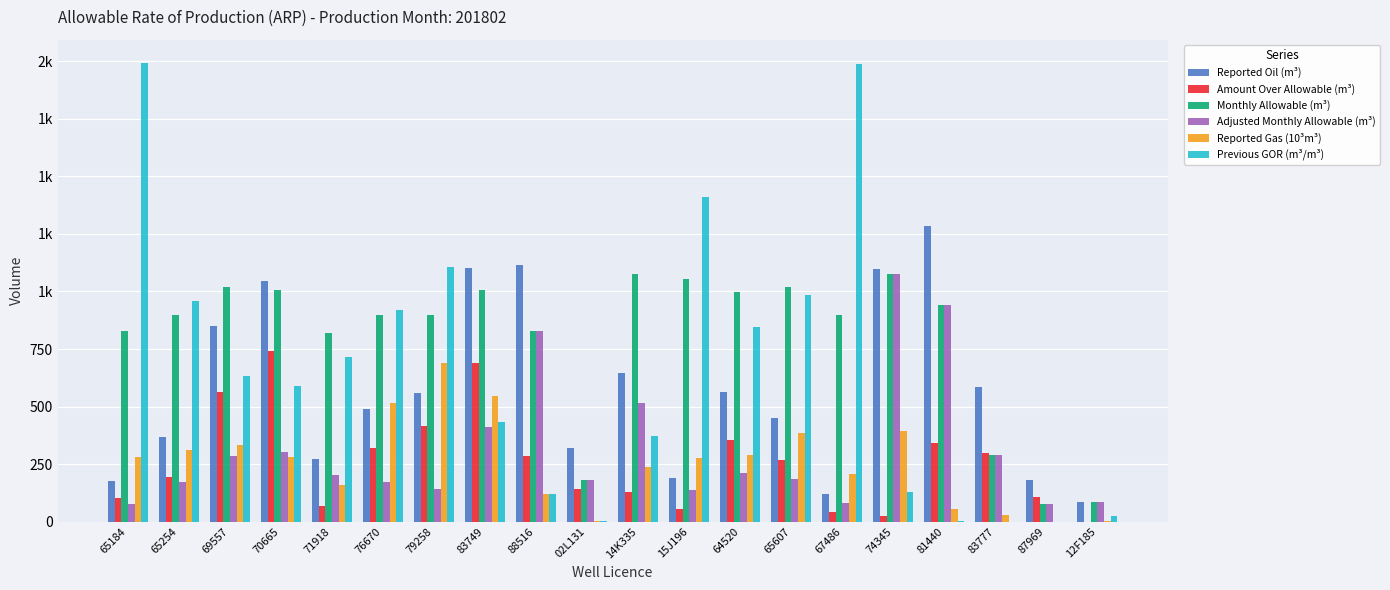

What position from the left is 83749?

8